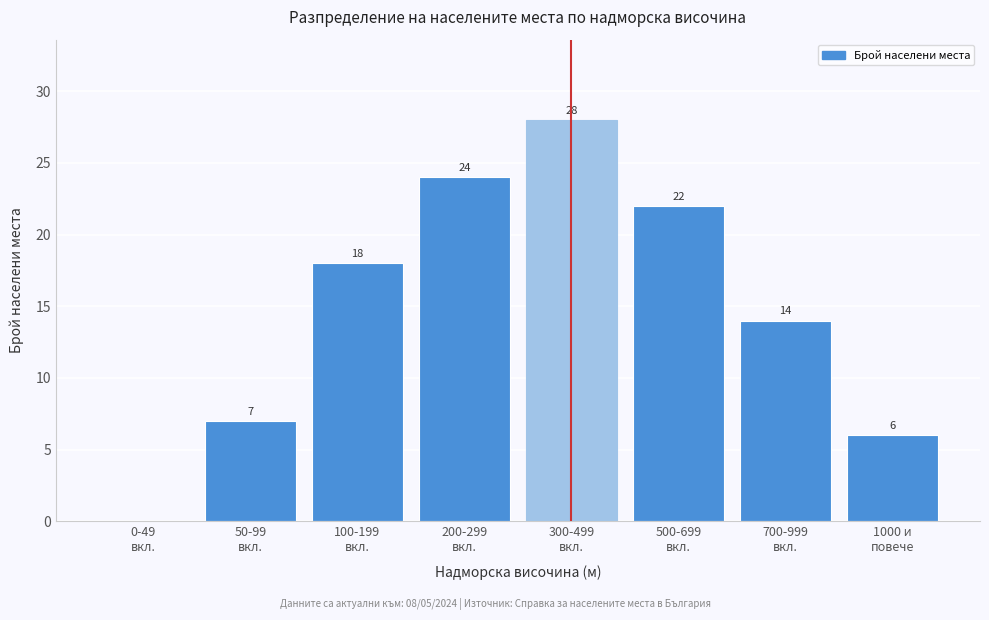

What is the greatest value displayed?

28